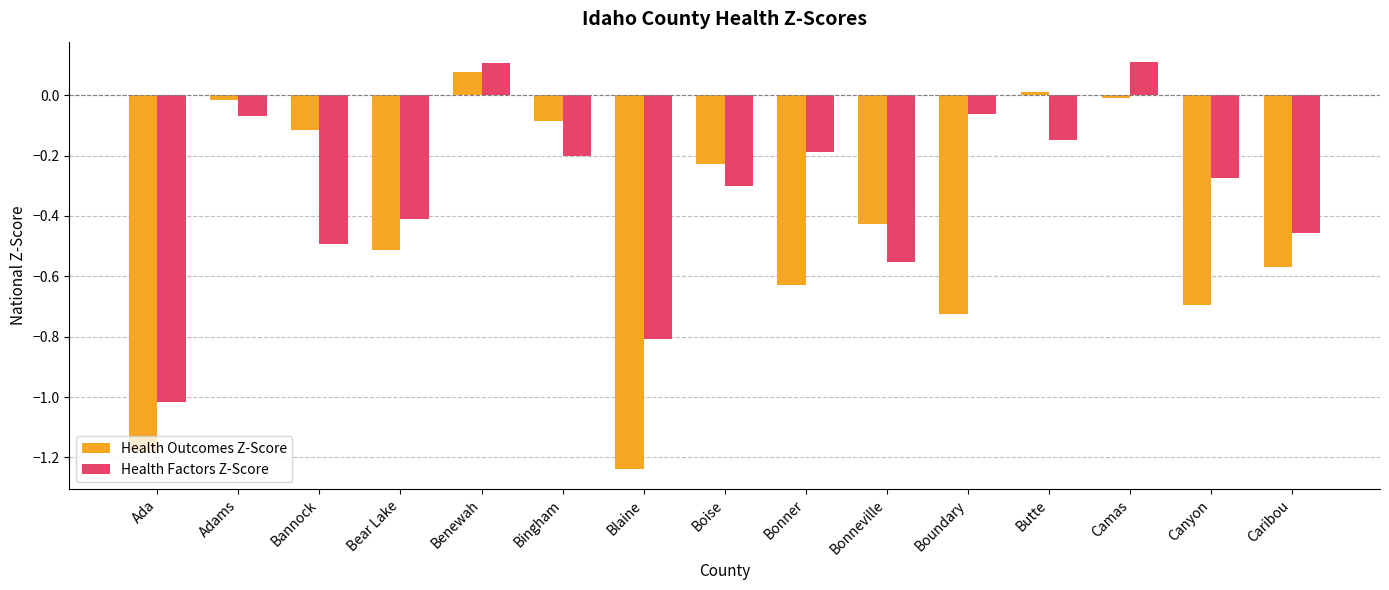

Which category has the lowest value in the Health Factors Z-Score series?

Ada